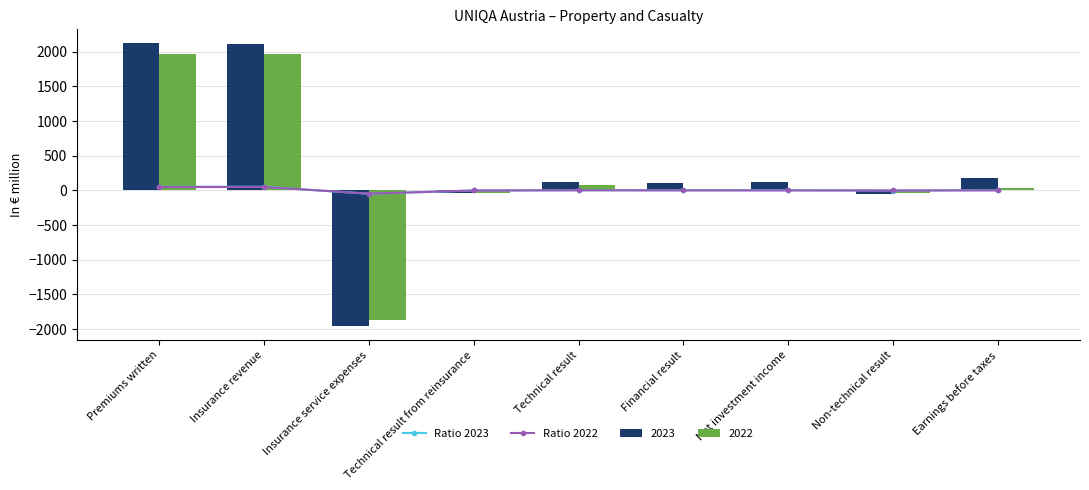

What is the total value across all series at Net investment income?

3.0